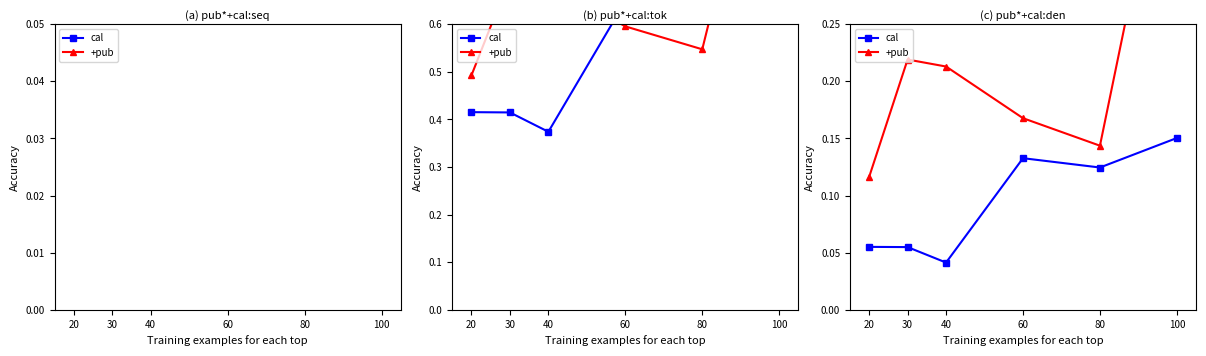

Is the value of +pub at 20 greater than the value of cal at 30?

Yes